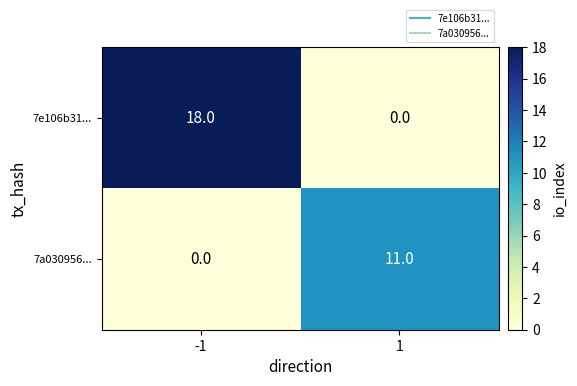

At -1, list the series in order from largest to smallest.

7e106b31..., 7a030956...